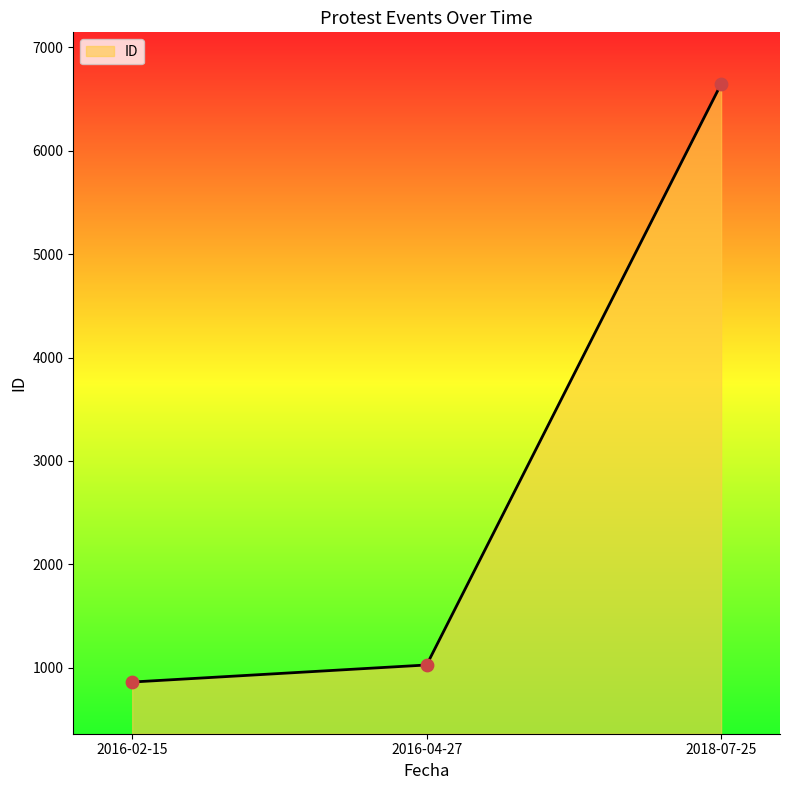

Approximately how many times larger is the value at 2016-02-15 compared to 2016-04-27?

0.8